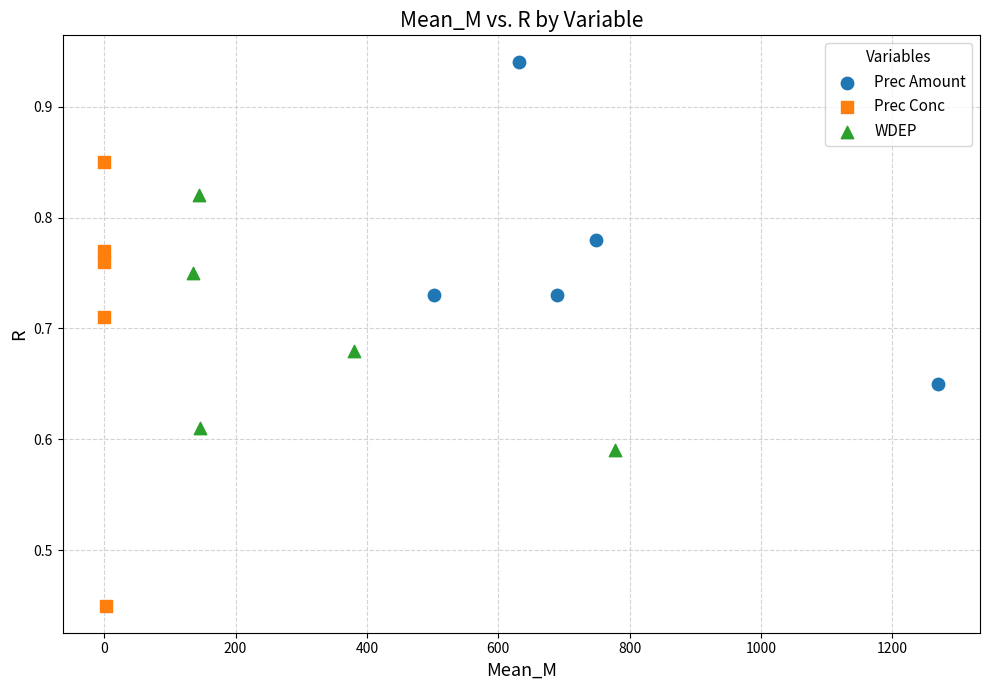

Which series reaches the maximum Y coordinate?

Prec Amount